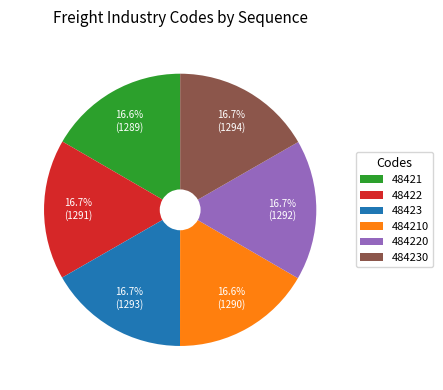

What is the ratio of the value at 48421 to the value at 484220?

1.0